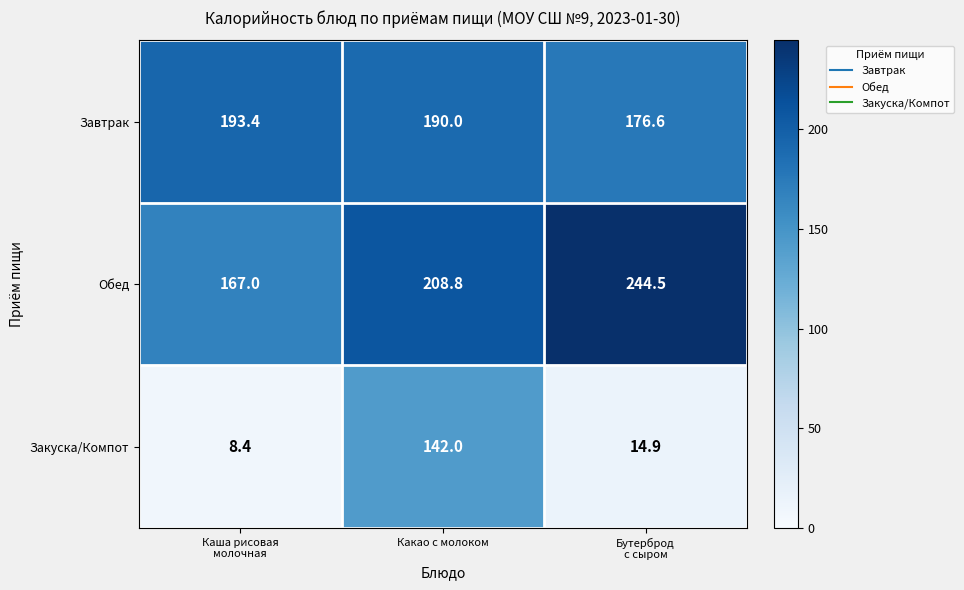

How many data points in Обед are above 208?

2